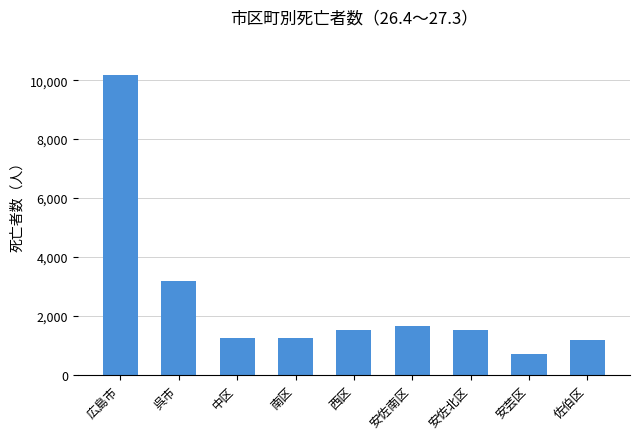

How many data points are less than 1512?

4